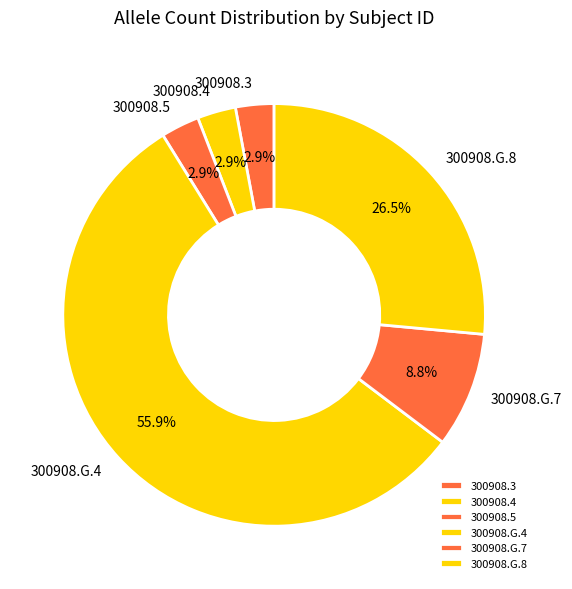

Do 300908.G.4 and 300908.3 together represent more than half of the pie?

Yes